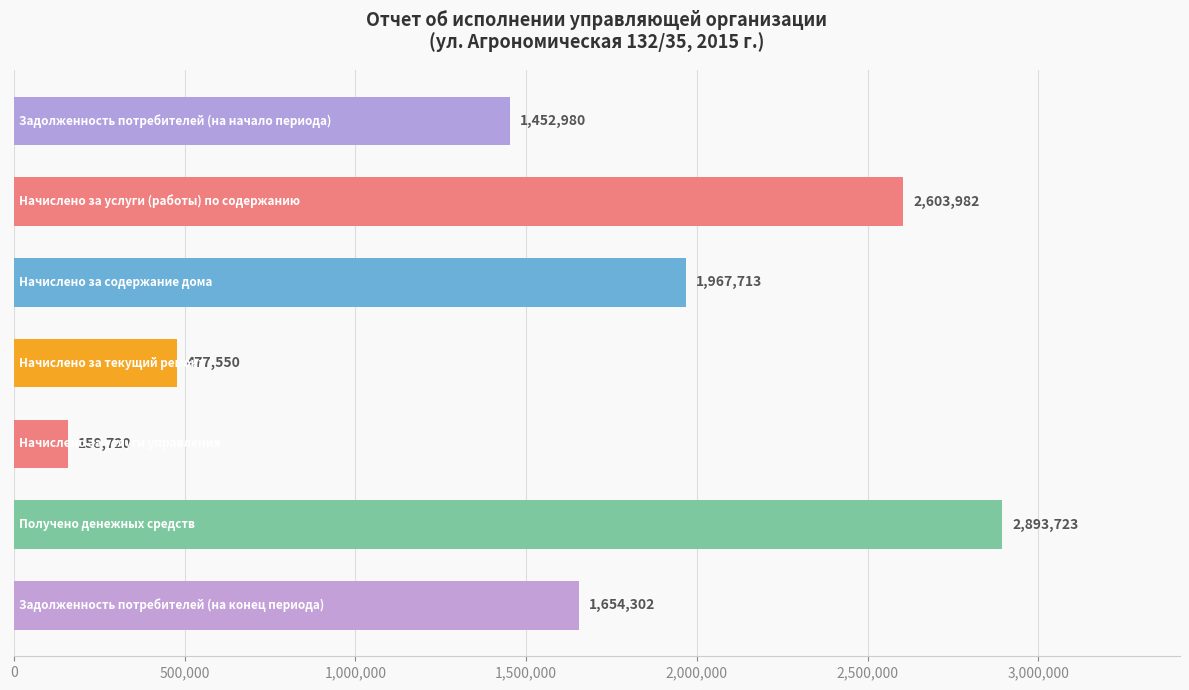

What is the smallest value displayed?

158720.2